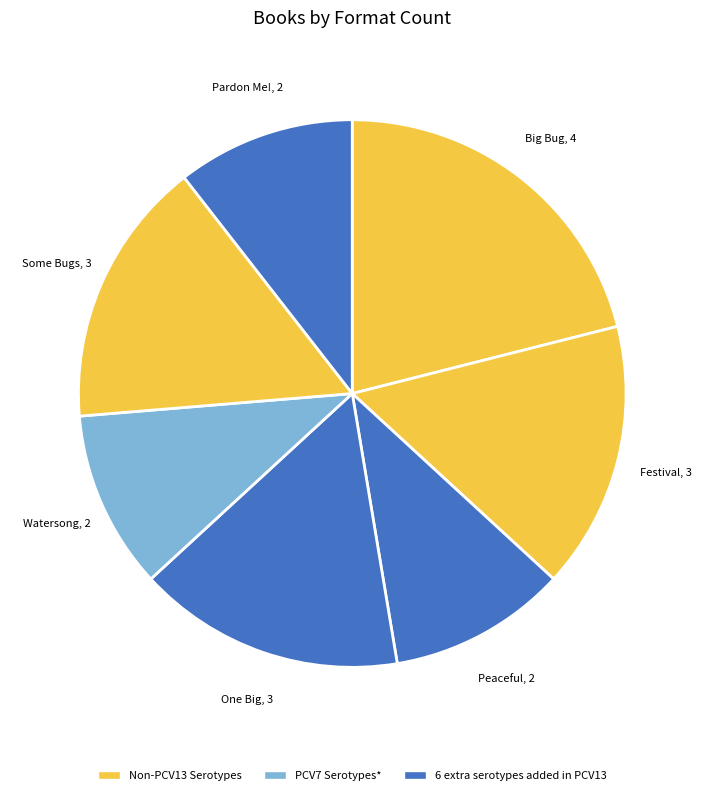

How many slices are in this pie chart?

7